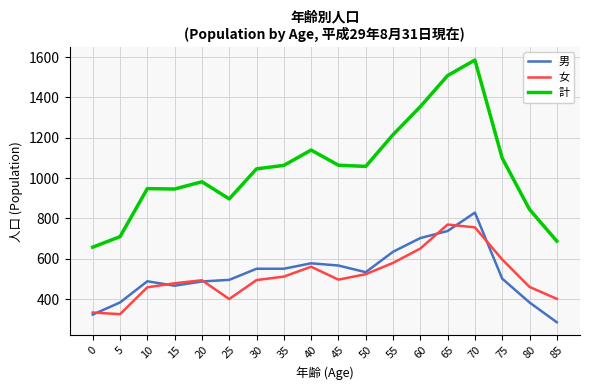

What is the sum of the 女 values at 70 and 50?

1280